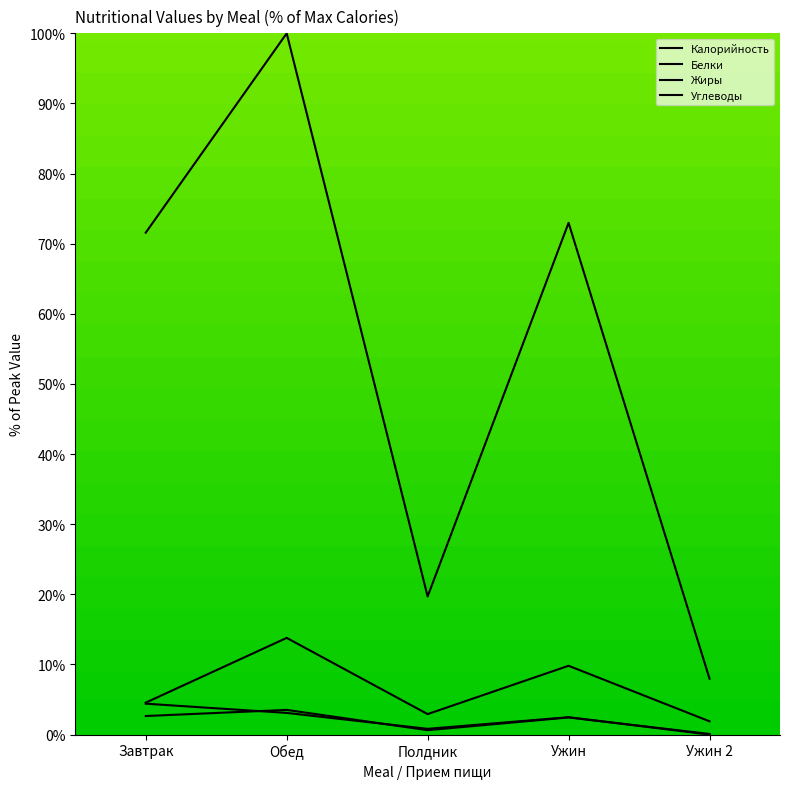

How many interior local peaks does the Белки series have?

2